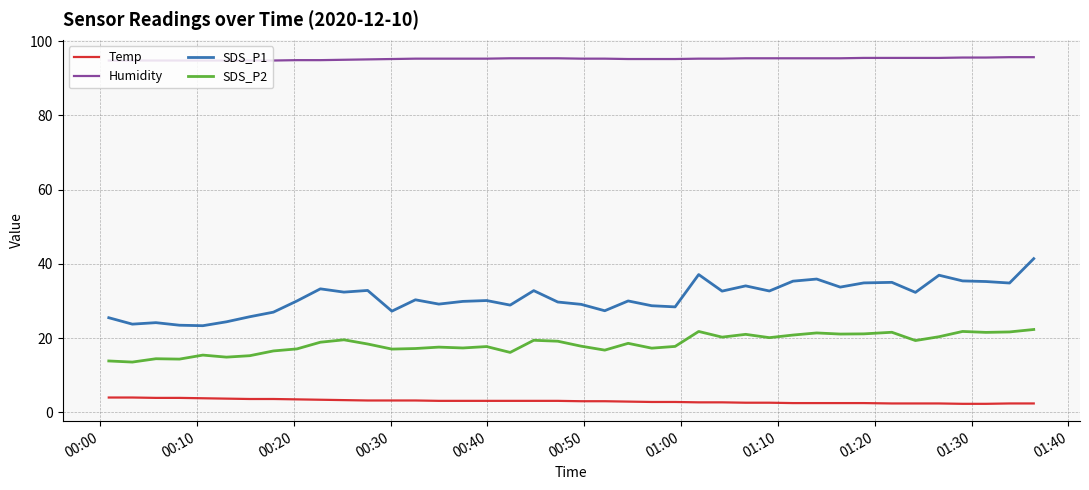

Which series has the largest total across all categories?

Humidity